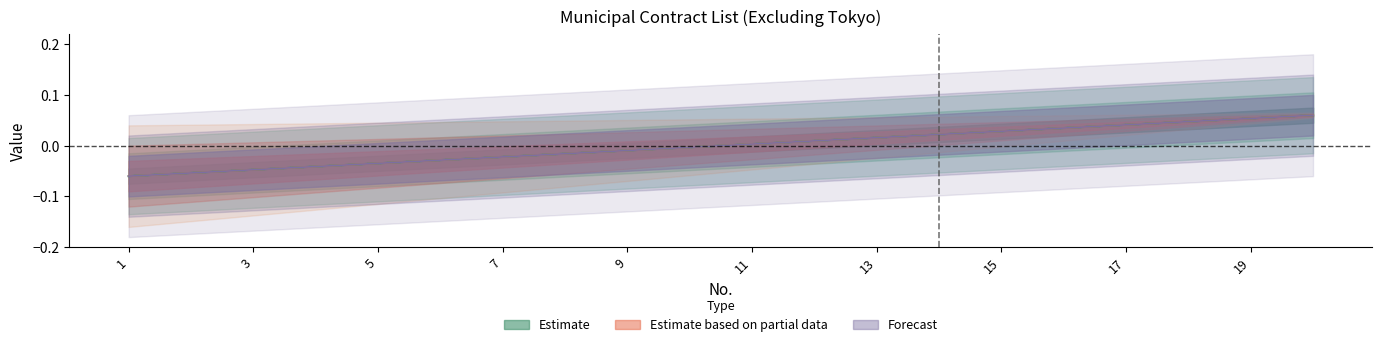

Where is Forecast nearest to the value 0?

10